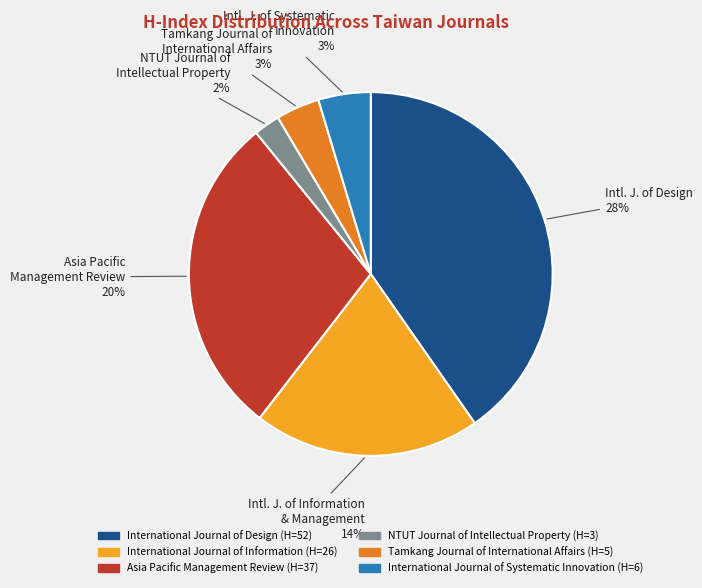

The International Journal of Information (H=26) slice represents 20% of the pie. True or false?

True